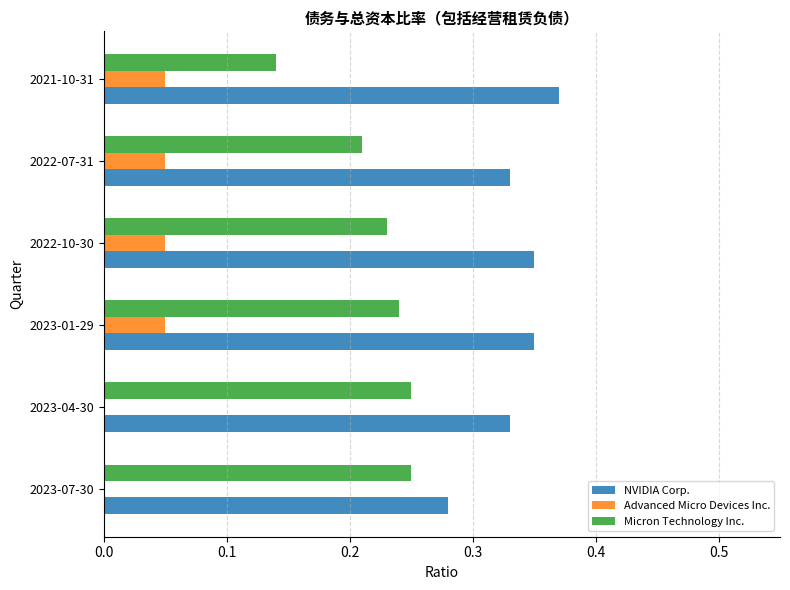

What is the sum of all NVIDIA Corp. values?

2.0